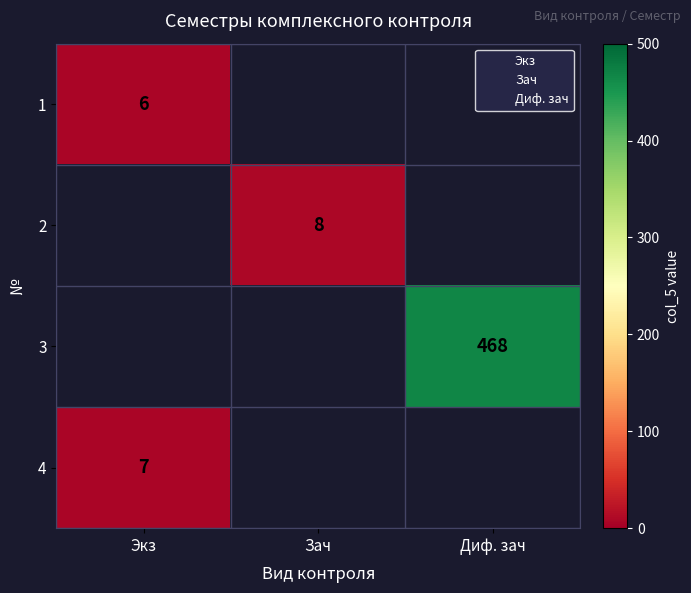

Is the value of Зач at 1 greater than the value of Экз at 0?

Yes